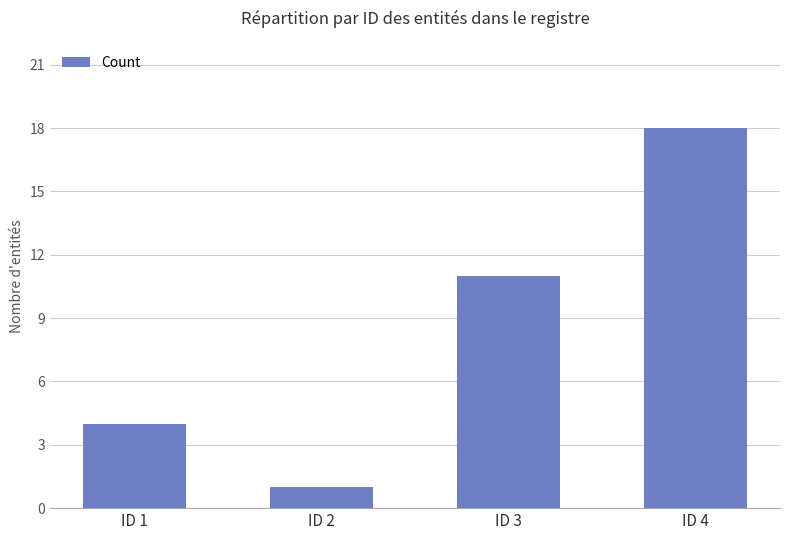

What is the change in value from ID 3 to ID 4?

+7